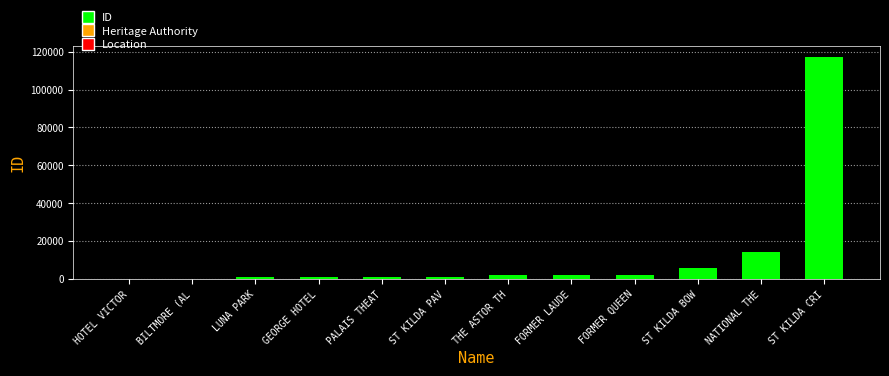

How many categories are shown in the chart?

12